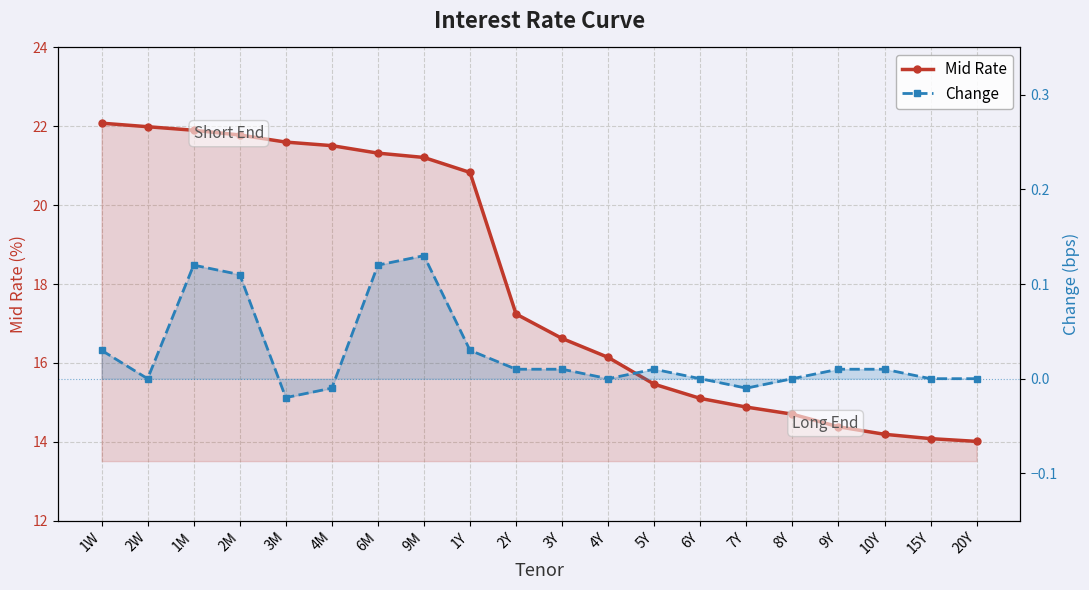

Reading left to right, extract all data points from this chart.

Mid Rate: 22.1	22.0	21.9	21.8	21.6	21.5	21.3	21.2	20.8	17.2	16.6	16.1	15.5	15.1	14.9	14.7	14.4	14.2	14.1	14.0
Change: 0.0	0.0	0.1	0.1	-0.0	-0.0	0.1	0.1	0.0	0.0	0.0	0.0	0.0	0.0	-0.0	0.0	0.0	0.0	0.0	0.0